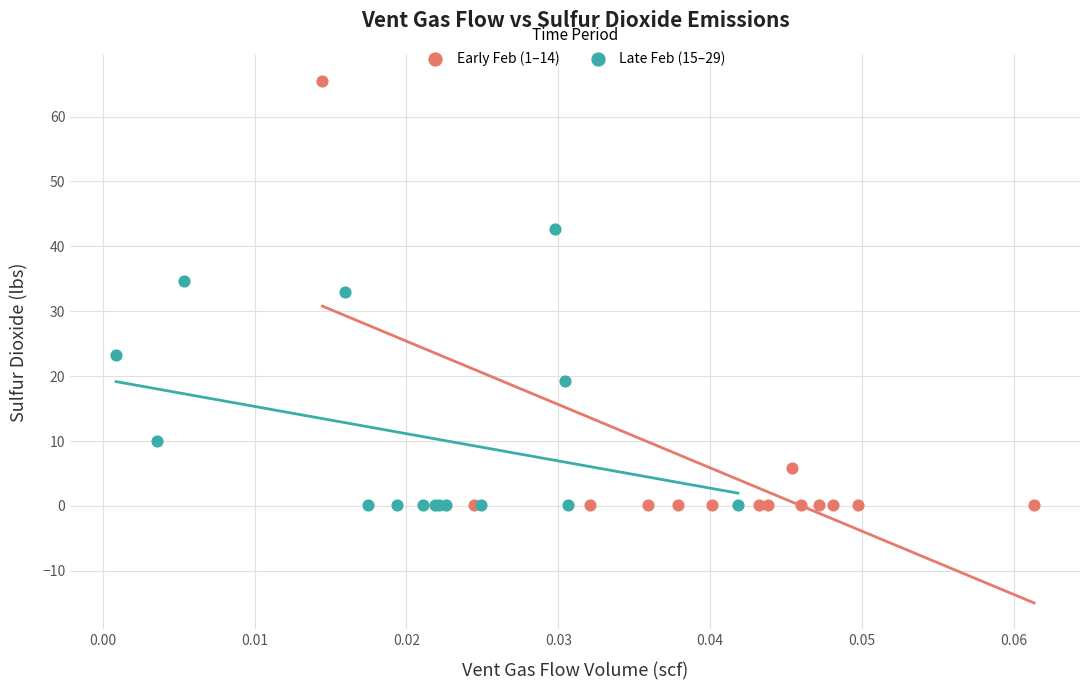

Which series contains the highest Y value?

Early Feb (1–14)